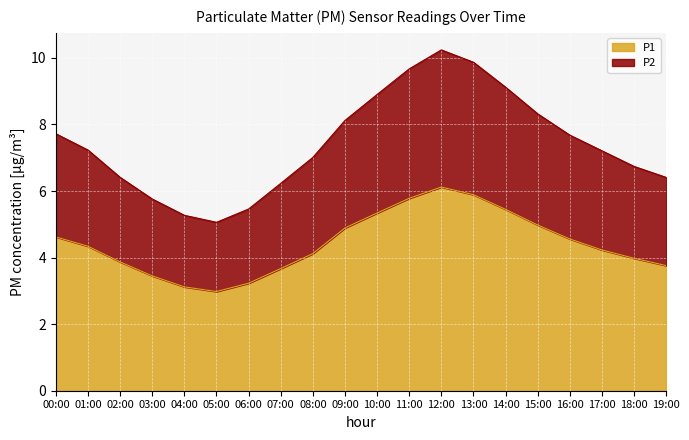

In P2, how many points are higher than both neighbors (excluding endpoints)?

1